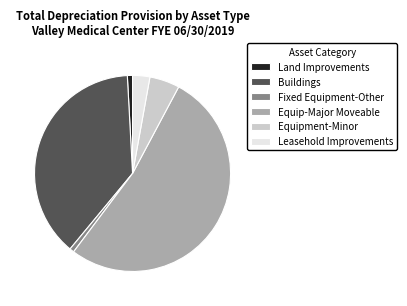

Which slice is the largest?

Equip-Major Moveable